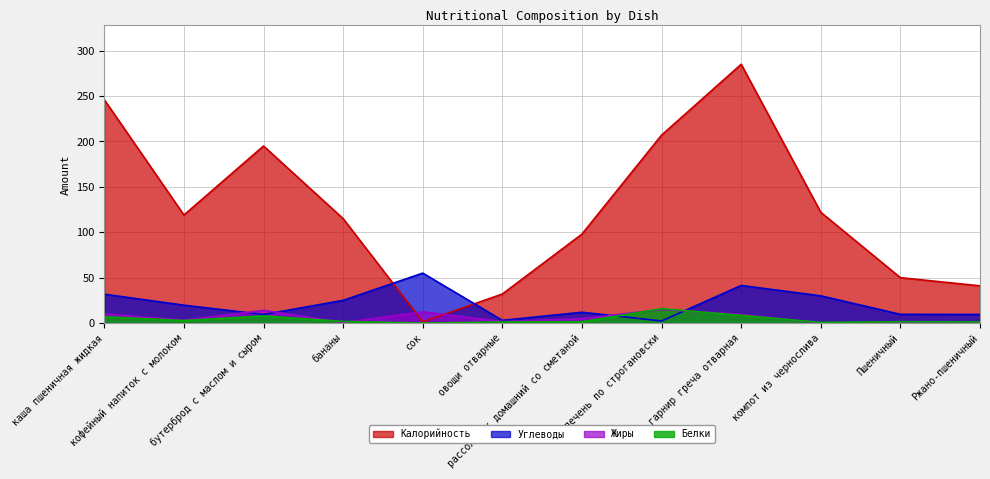

Which category has the highest value across all series?

гарнир греча отварная